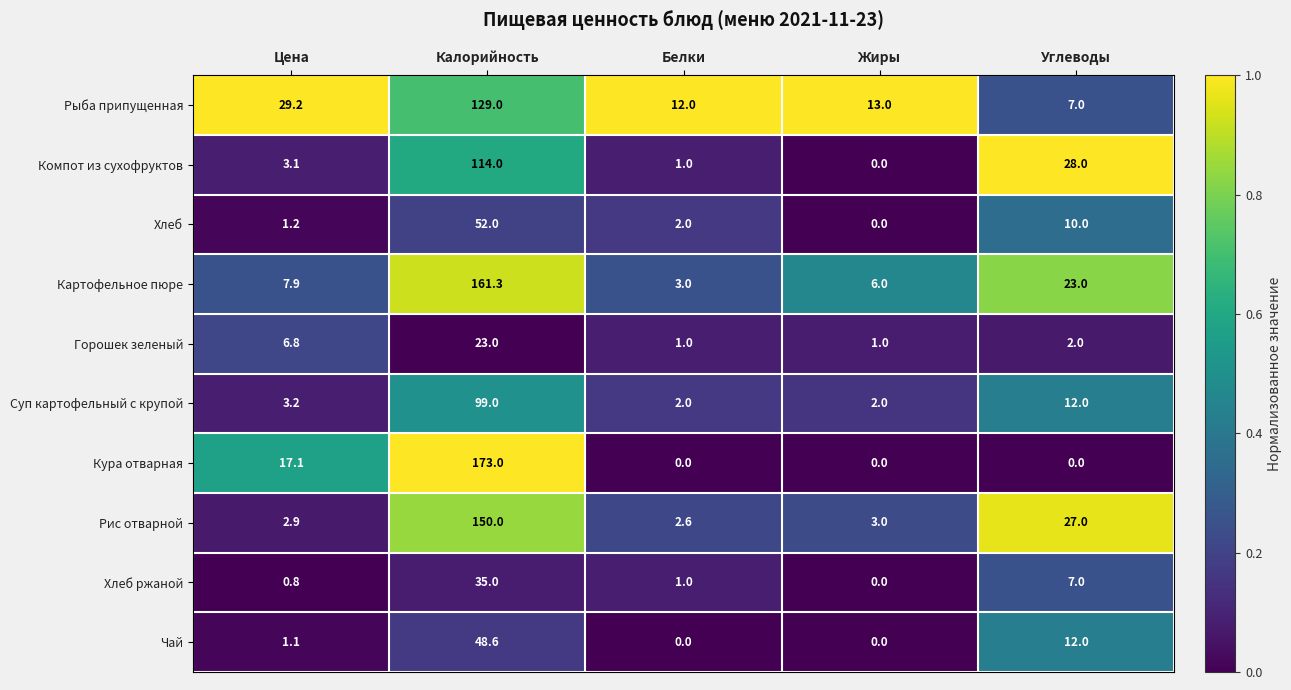

Which series has the largest total across all categories?

Картофельное пюре